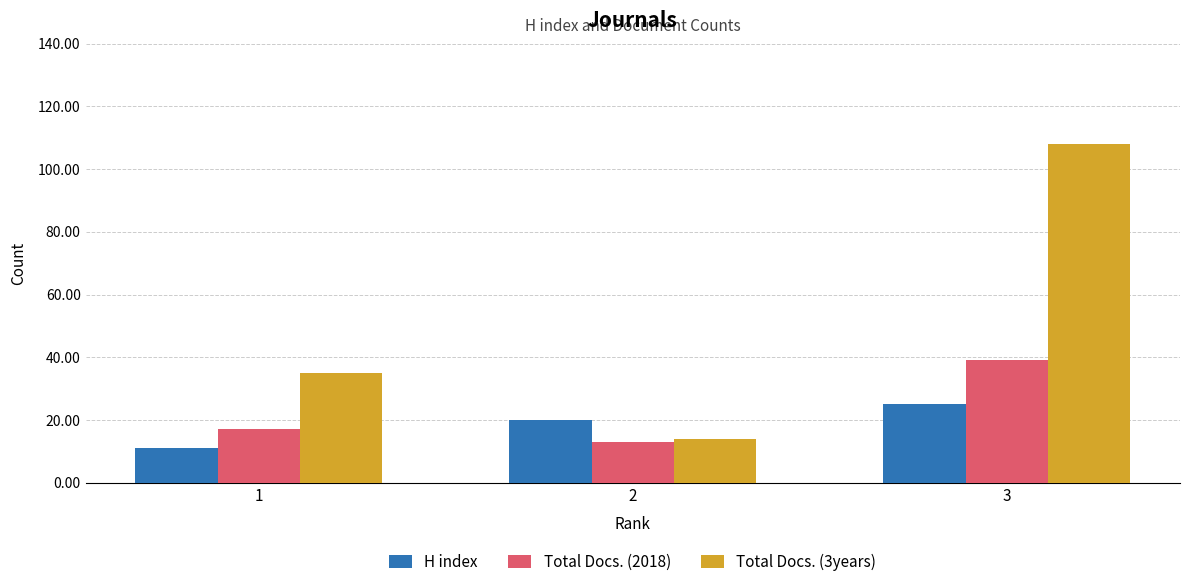

What is the highest value of the H index series?

25